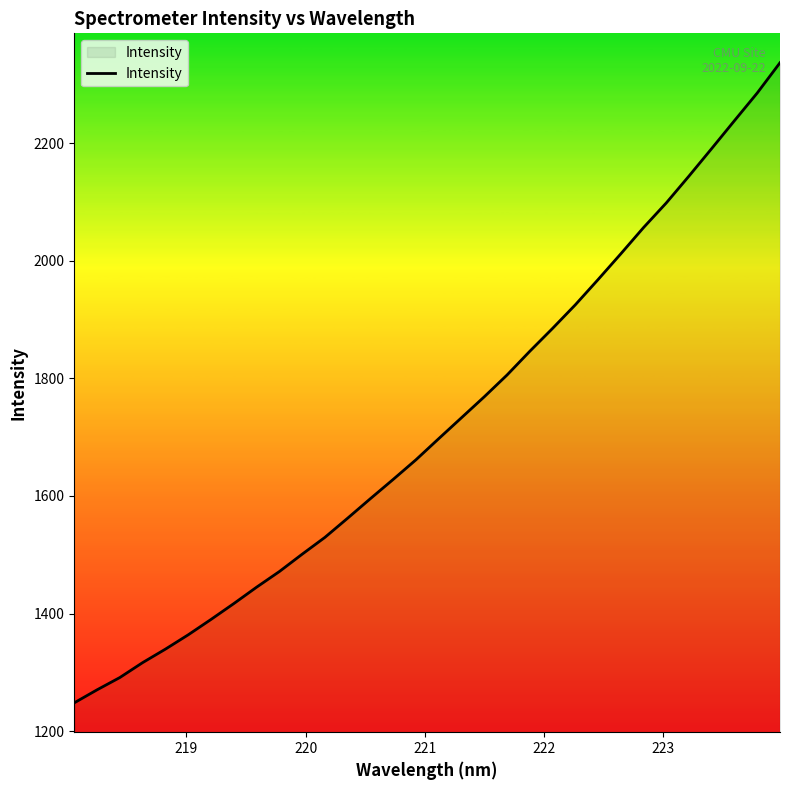

What is the difference between the maximum and minimum values?

1088.9